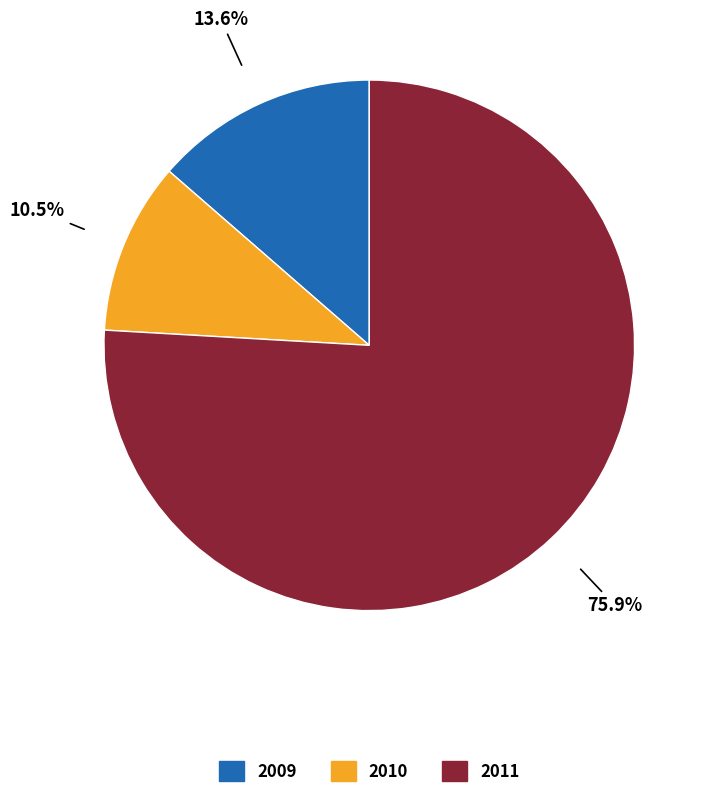

What is the largest slice in the pie chart?

2011